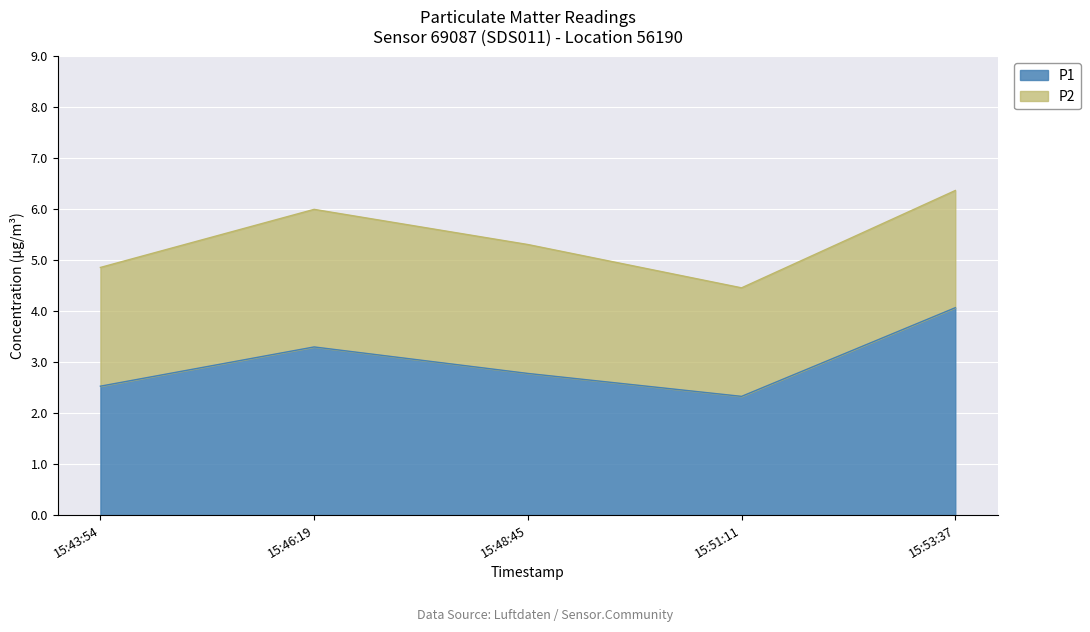

Is it true that P1 equals 4.1 at 15:53:37?

True